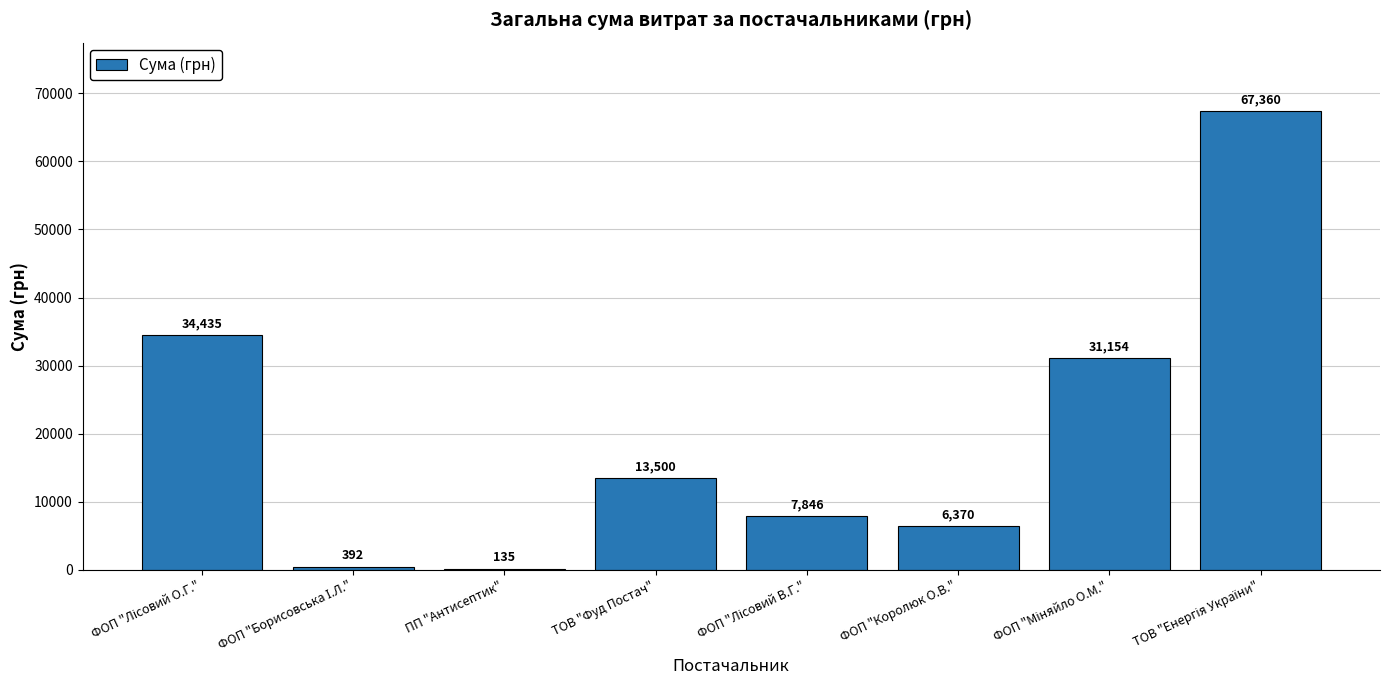

The chart shows a value of 1737.0 at ФОП "Королюк О.В.". True or false?

False